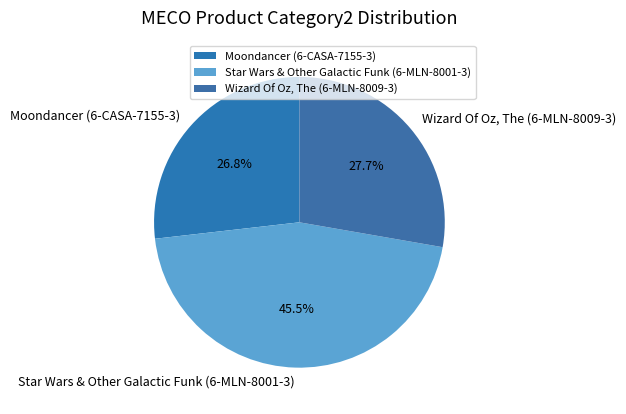

Does Wizard Of Oz, The (6-MLN-8009-3) represent more than half of the total?

No